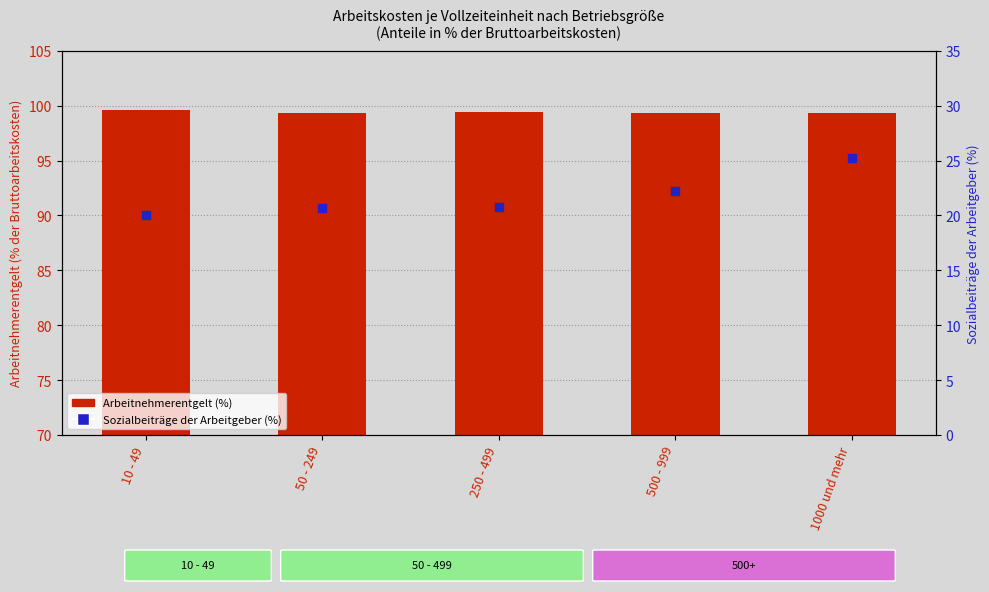

At which category is the sum across all series the highest?

1000 und mehr